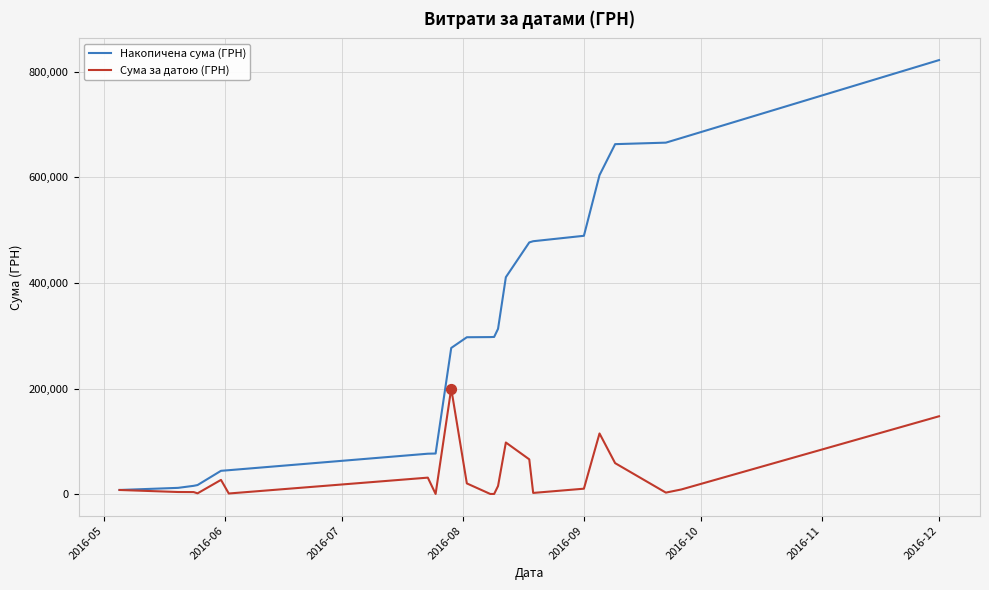

Which series has the largest total across all categories?

Накопичена сума (ГРН)